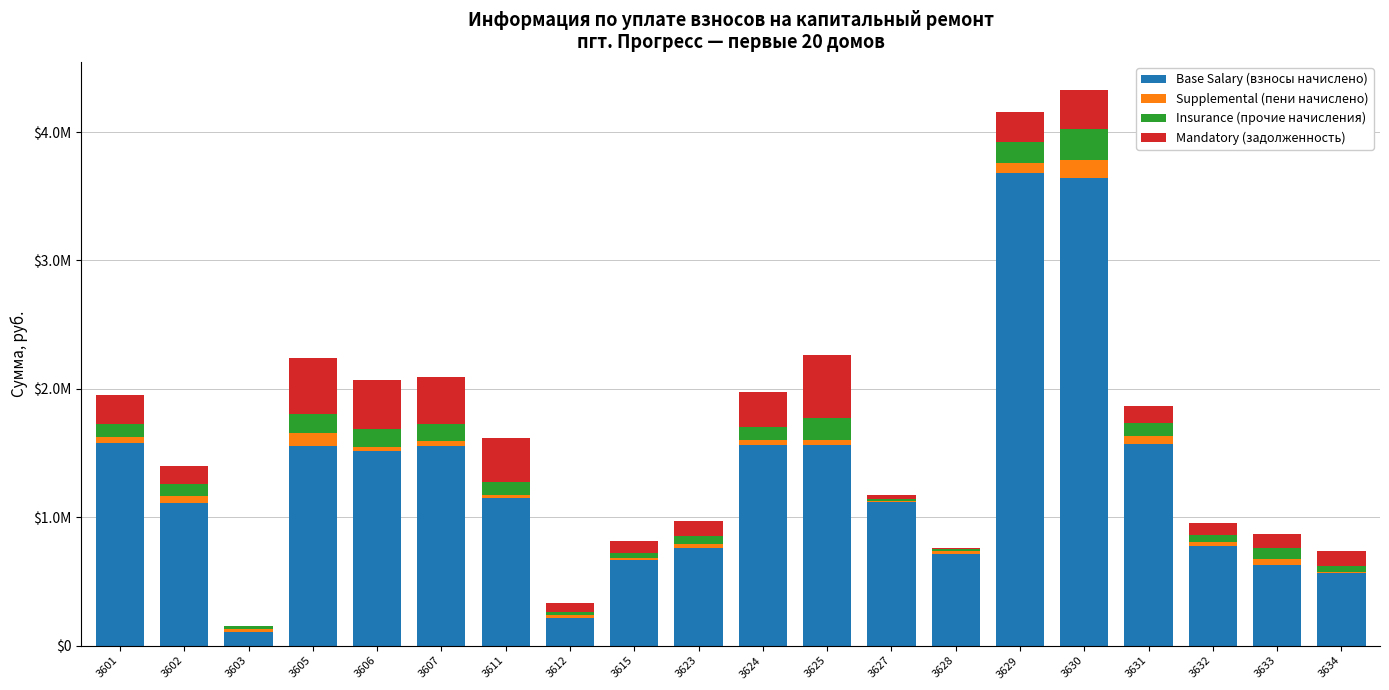

Are the bars grouped side by side (vs. stacked)?

No